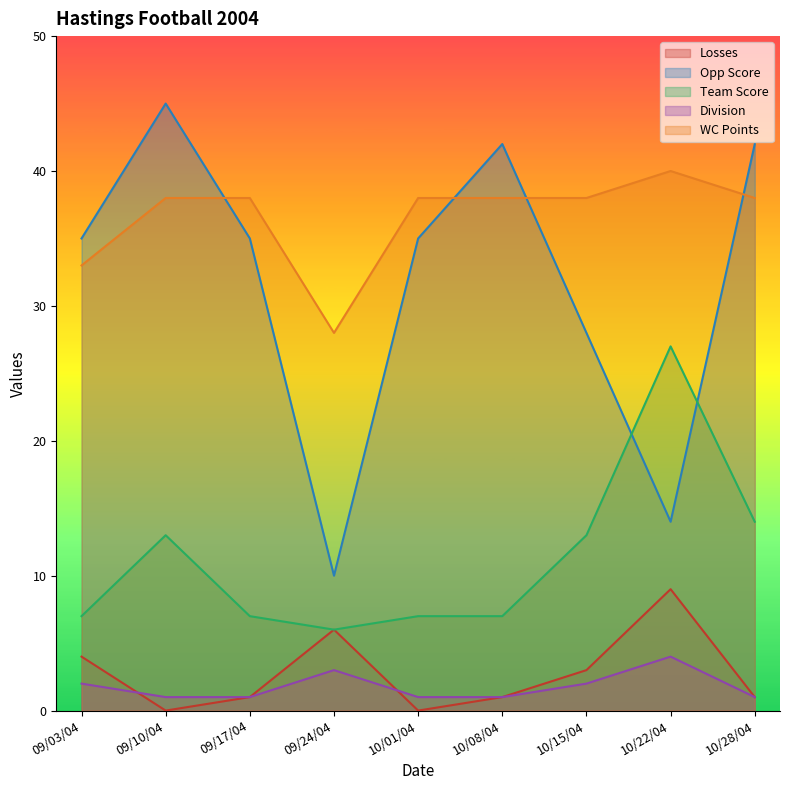

How many Division values are between 1 and 2?

7